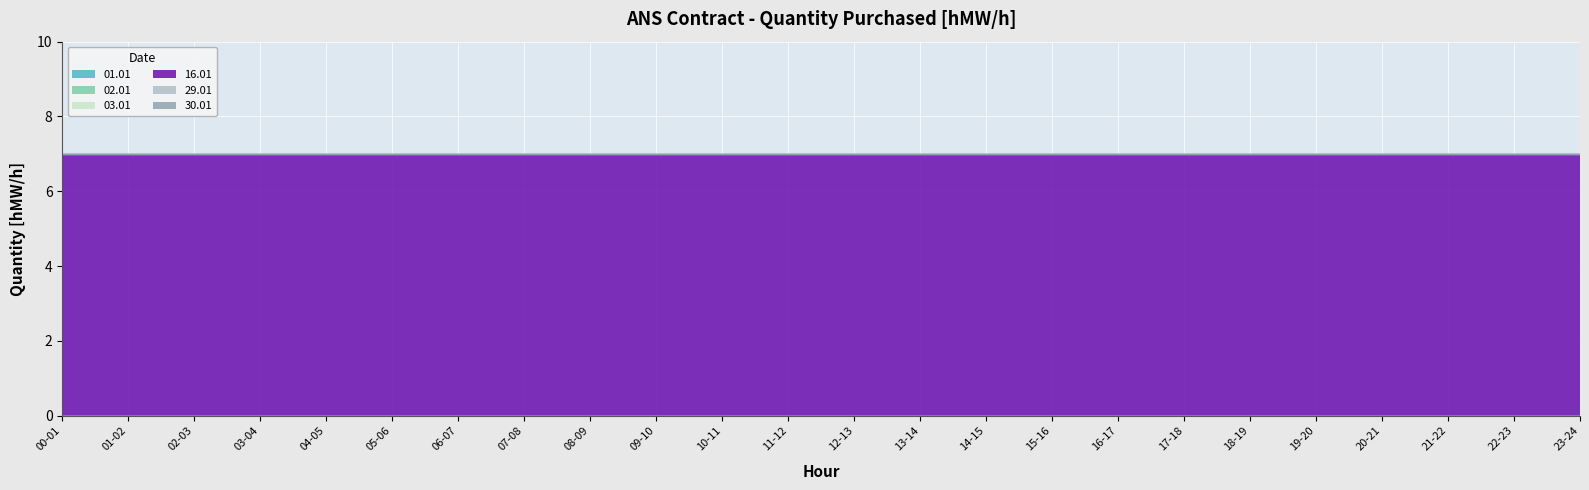

What are all the series names shown in the legend?

01.01, 02.01, 03.01, 16.01, 29.01, 30.01